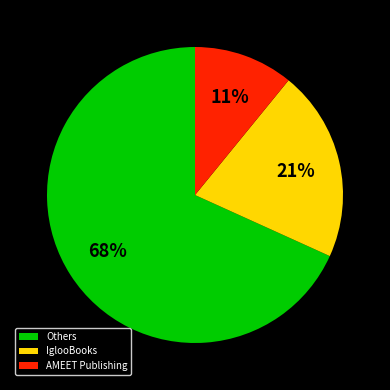

Which slice is the largest?

Others